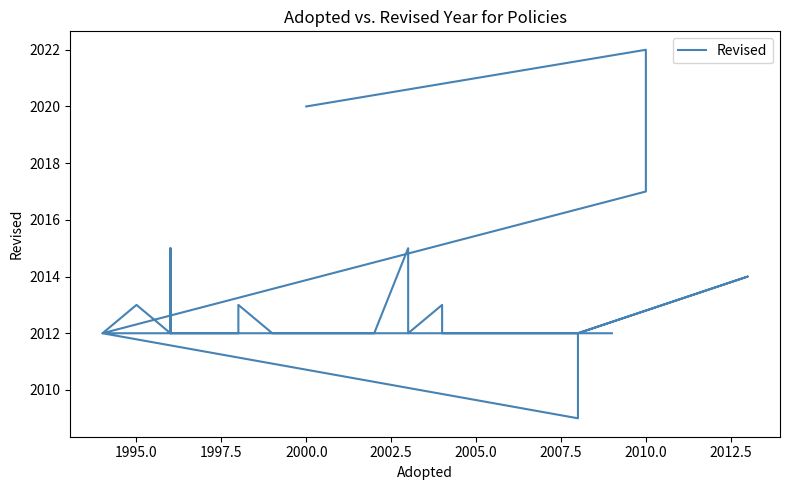

What is the sum of all values?

74475